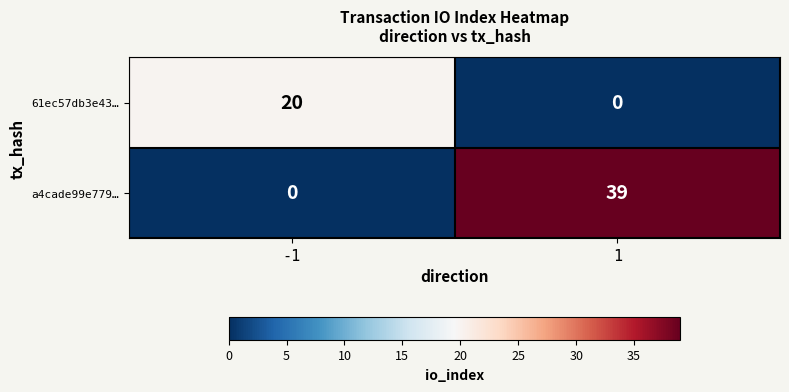

Is it true that 61ec57db3e43… equals 29 at -1?

False